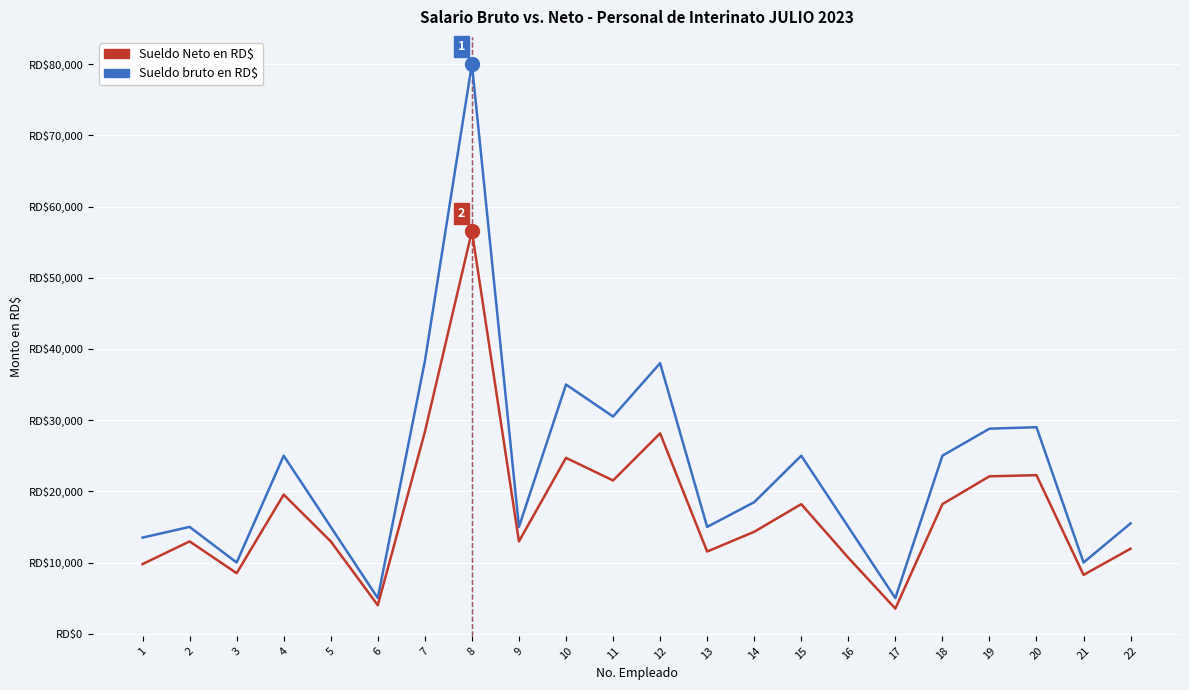

Where is Sueldo bruto en RD$ nearest to the value 42500?

7